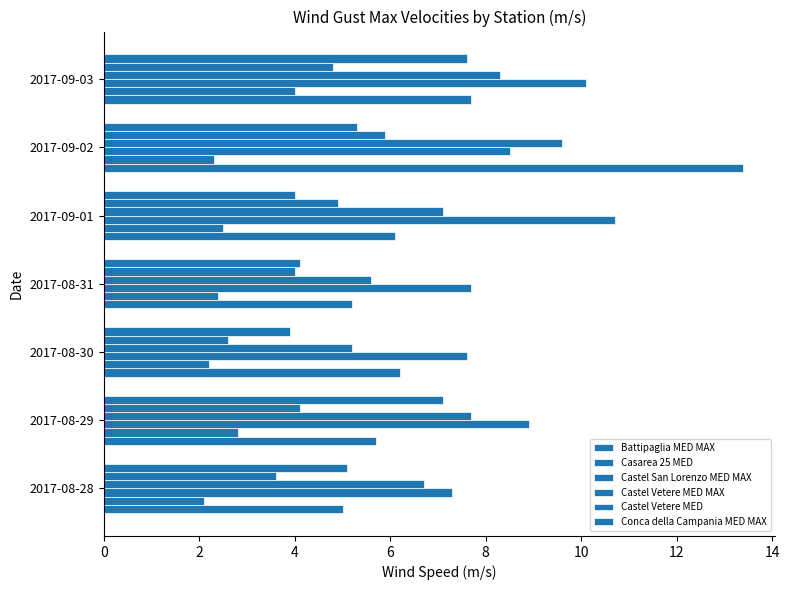

Count the number of data series in this chart.

6